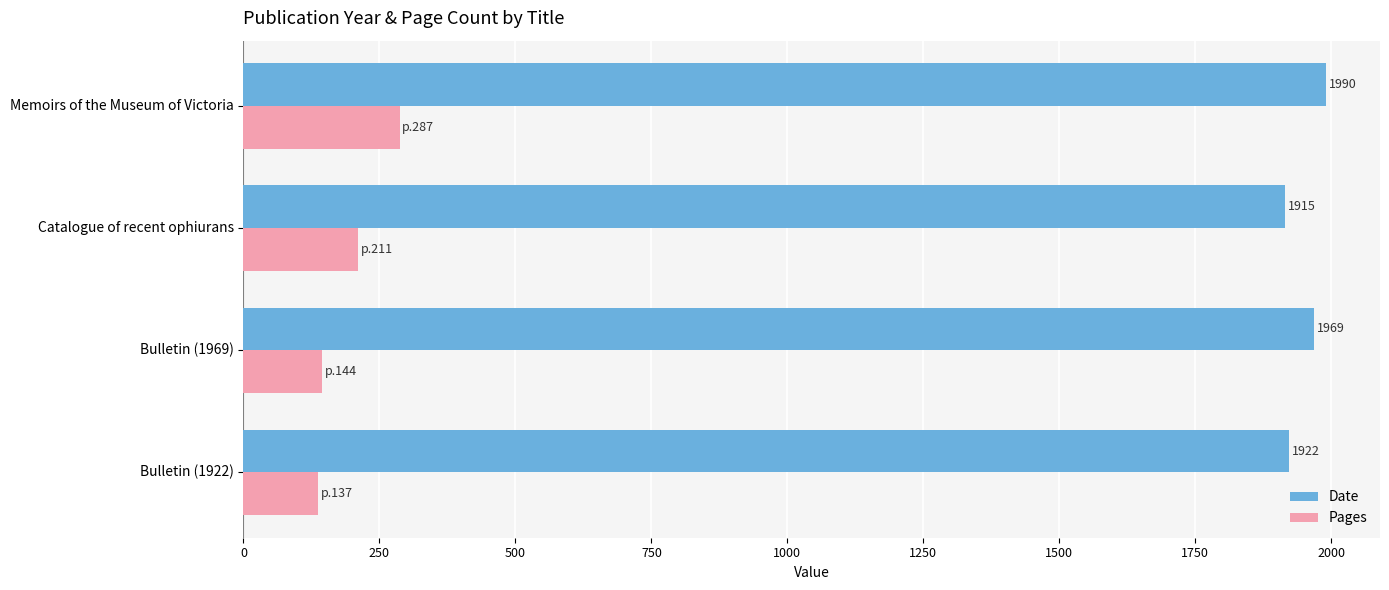

List the series in order of their overall mean, highest first.

Date, Pages